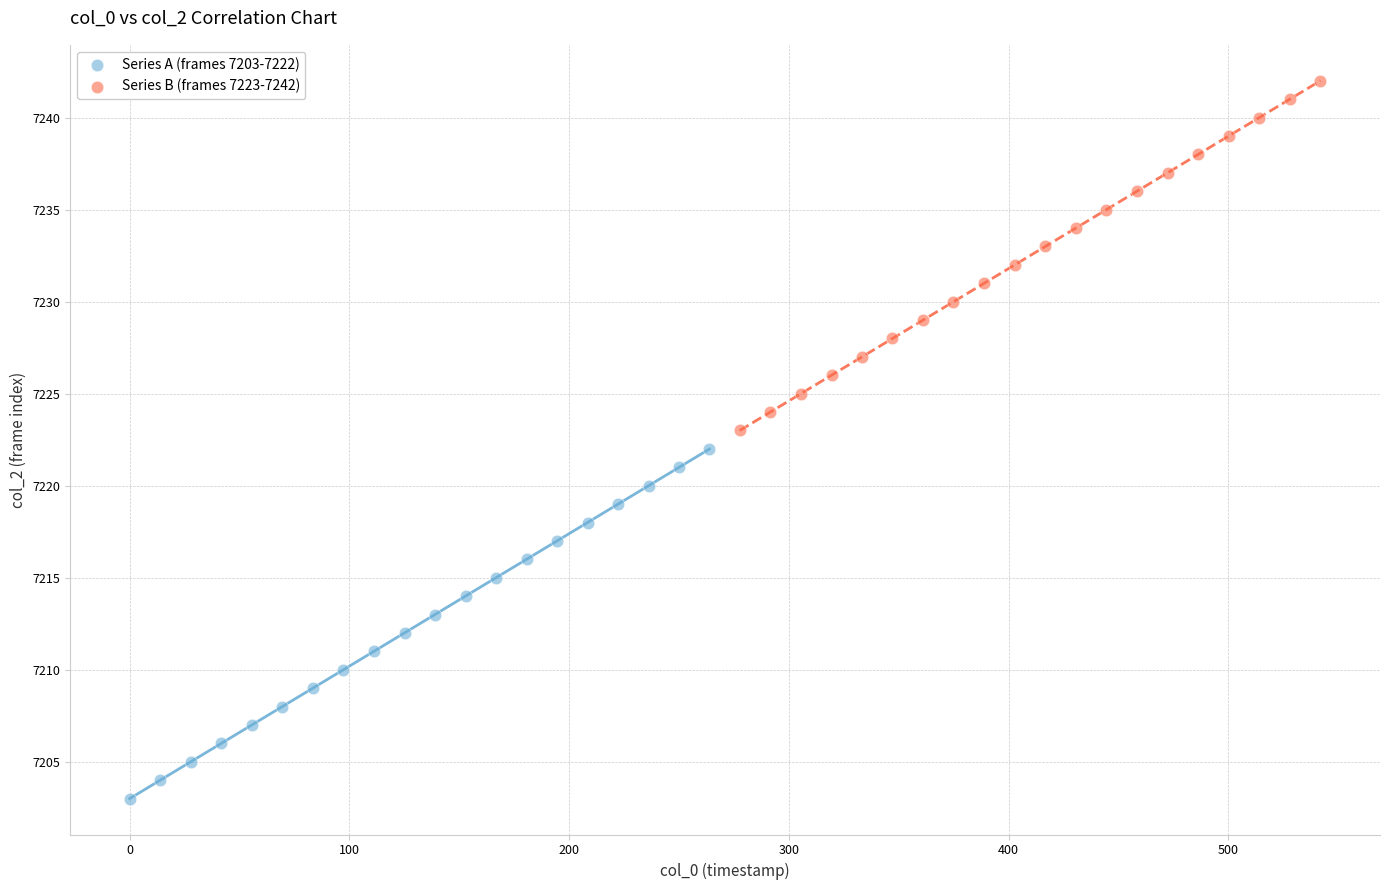

Which series contains the lowest Y value?

Series A (frames 7203-7222)